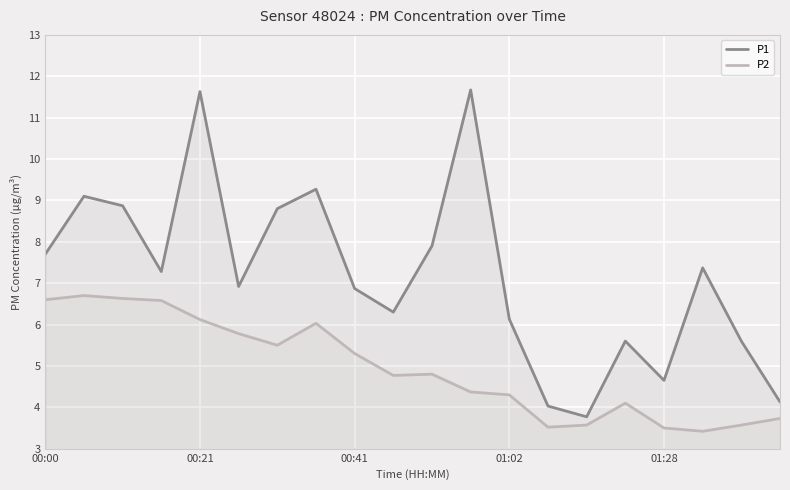

Reading right to left, transcribe all the data shown in this chart.

P1: 4.1	5.6	7.4	4.7	5.6	3.8	4.0	6.1	11.7	7.9	6.3	6.9	9.3	8.8	6.9	11.6	7.3	8.9	9.1	7.7
P2: 3.7	3.6	3.4	3.5	4.1	3.6	3.5	4.3	4.4	4.8	4.8	5.3	6.0	5.5	5.8	6.1	6.6	6.6	6.7	6.6